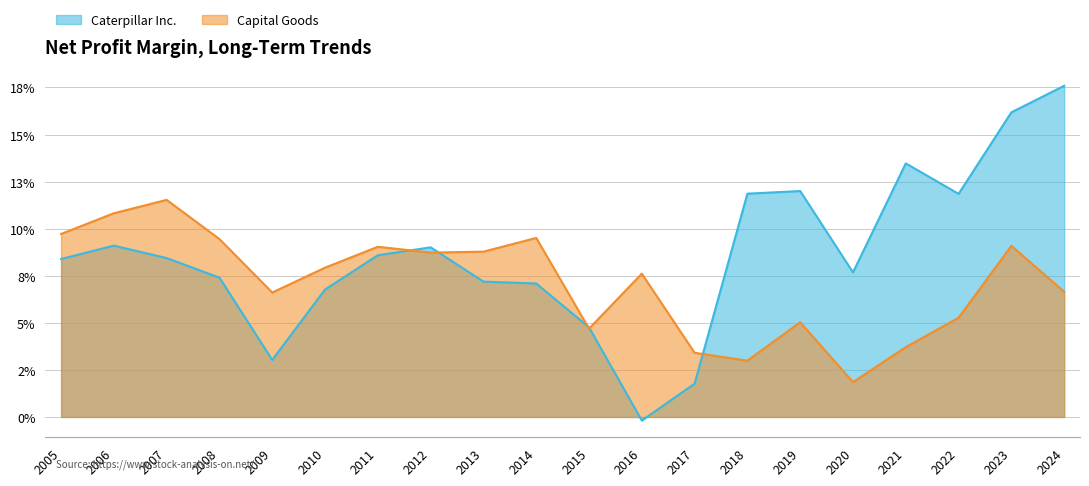

Reading right to left, list all the values displayed in this chart.

Caterpillar Inc.: 0.2	0.2	0.1	0.1	0.1	0.1	0.1	0.0	-0.0	0.0	0.1	0.1	0.1	0.1	0.1	0.0	0.1	0.1	0.1	0.1
Capital Goods: 0.1	0.1	0.1	0.0	0.0	0.1	0.0	0.0	0.1	0.0	0.1	0.1	0.1	0.1	0.1	0.1	0.1	0.1	0.1	0.1